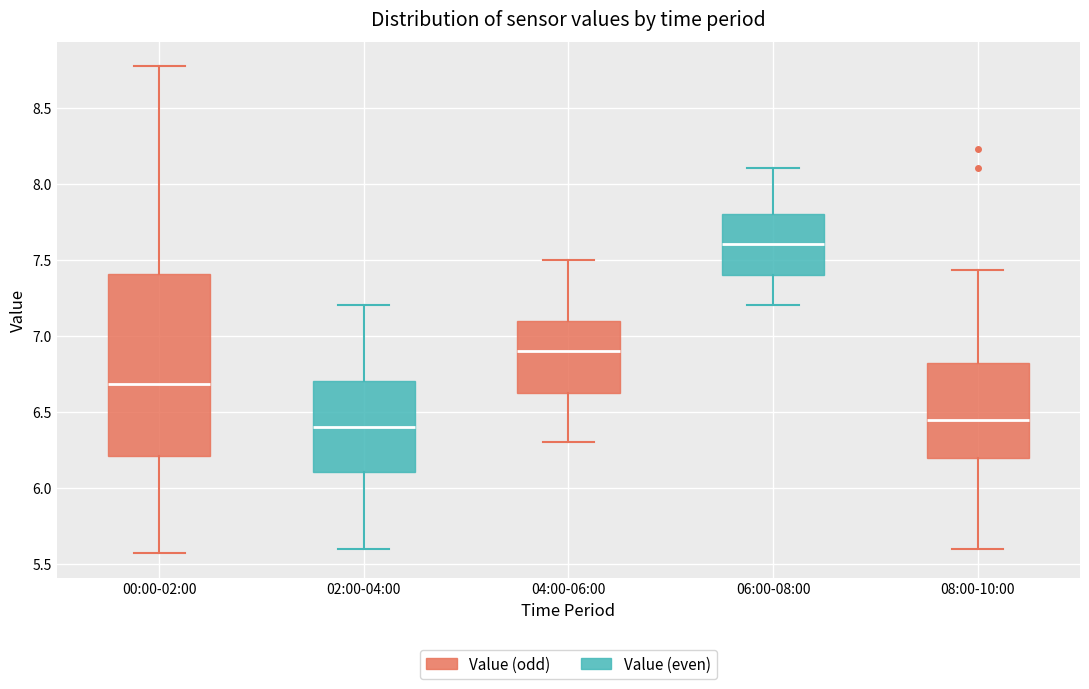

Reading left to right, read every box against the y-axis: the position of its median line, the range the box covers, and the ends of its whiskers. The values are not printed on the chart, so give them approximately, as read against the axis.

00:00-02:00: median 6.70, box 6.20 to 7.40, whiskers 5.55 to 8.75
02:00-04:00: median 6.40, box 6.10 to 6.70, whiskers 5.60 to 7.20
04:00-06:00: median 6.90, box 6.65 to 7.10, whiskers 6.30 to 7.50
06:00-08:00: median 7.60, box 7.40 to 7.80, whiskers 7.20 to 8.10
08:00-10:00: median 6.45, box 6.20 to 6.80, whiskers 5.60 to 7.45